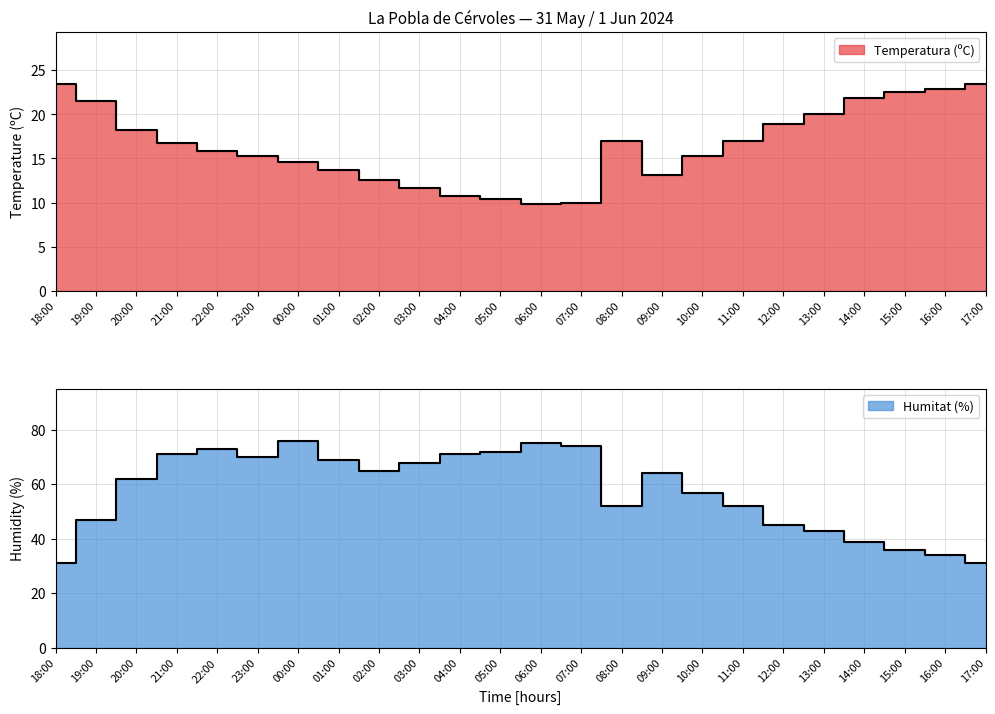

The value of Temperatura (ºC) at 11:00 is 5.0. True or false?

False